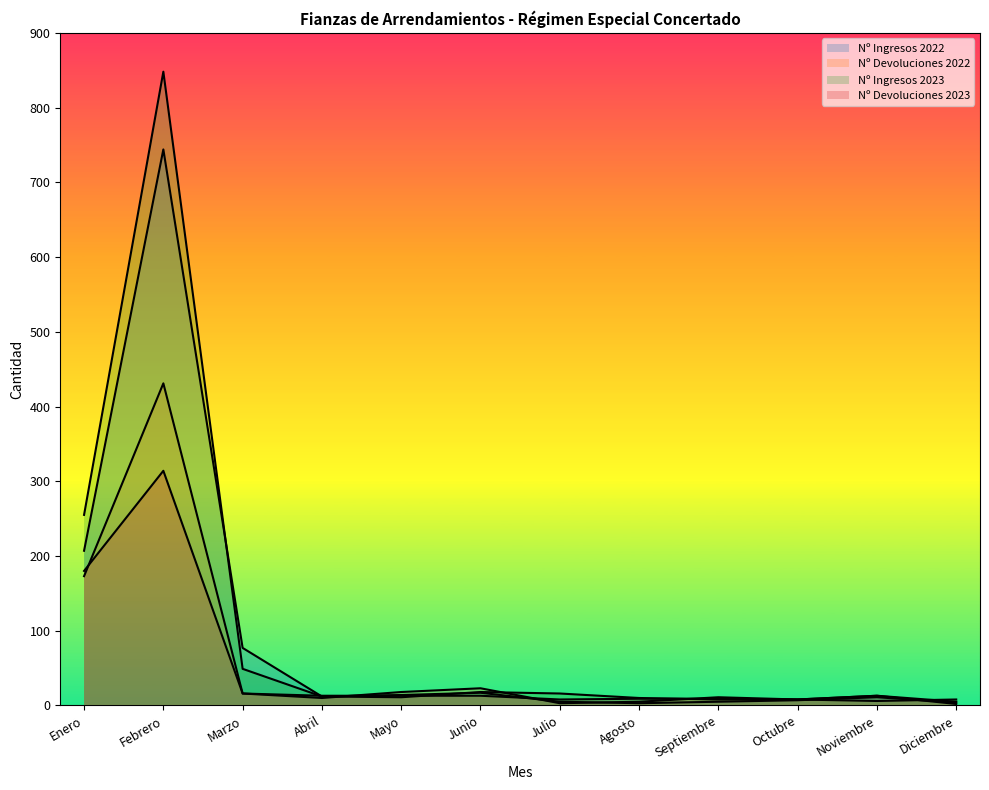

What is the maximum value for Nº Ingresos 2023?

848